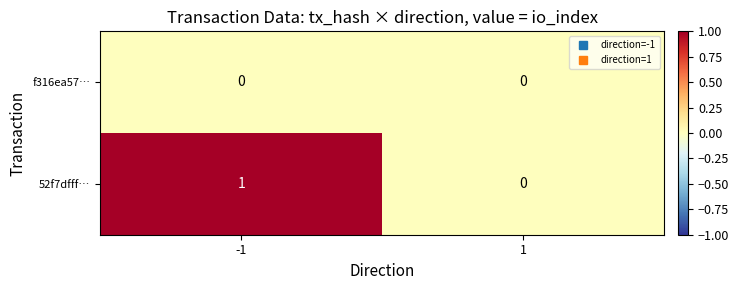

Reading left to right, transcribe all the data shown in this chart.

f316ea57…: -1=0	1=0
52f7dfff…: -1=1	1=0